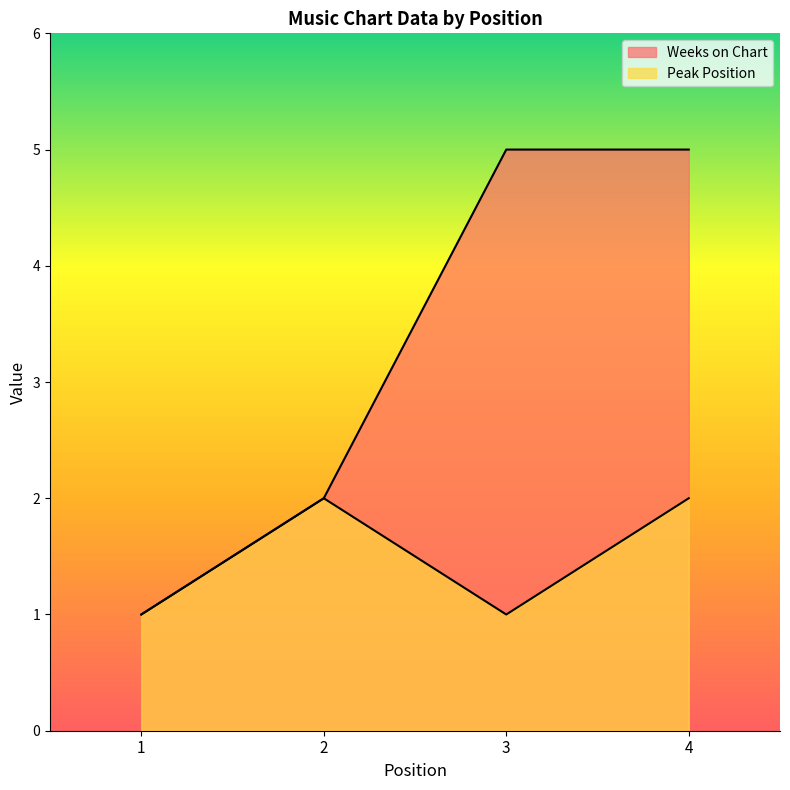

Reading left to right, extract all data points from this chart.

Weeks on Chart: 1	2	5	5
Peak Position: 1	2	1	2